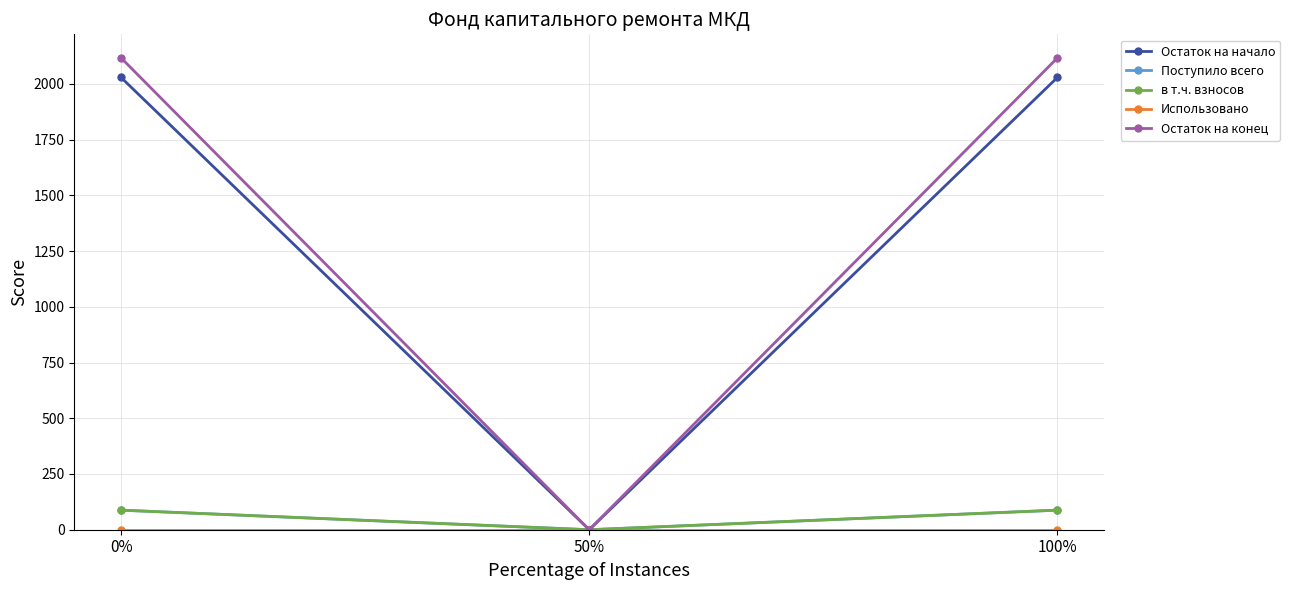

Does the chart have visible grid lines?

Yes